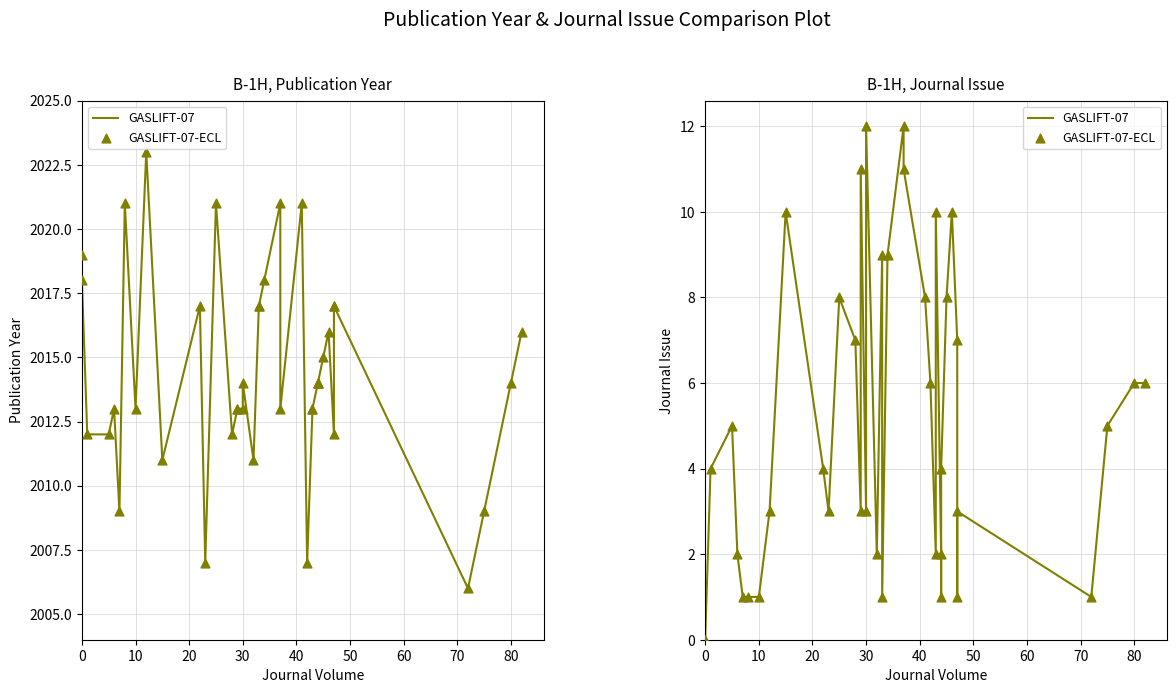

Which series has the widest spread of Y values?

GASLIFT-07